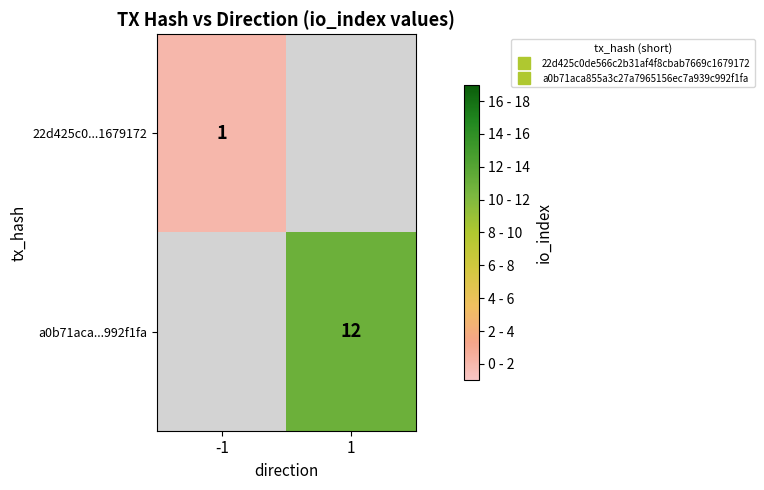

Is the value of 22d425c0...1679172 at -1 greater than the value of a0b71aca...992f1fa at -1?

No